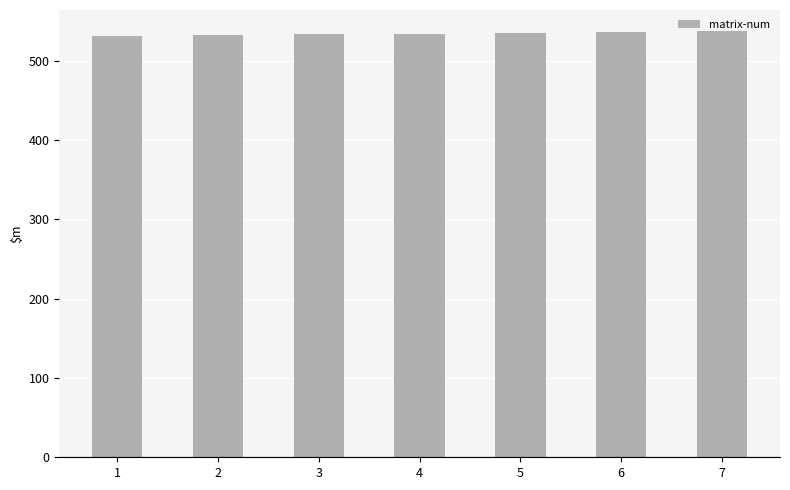

What is the minimum value shown in the chart?

531